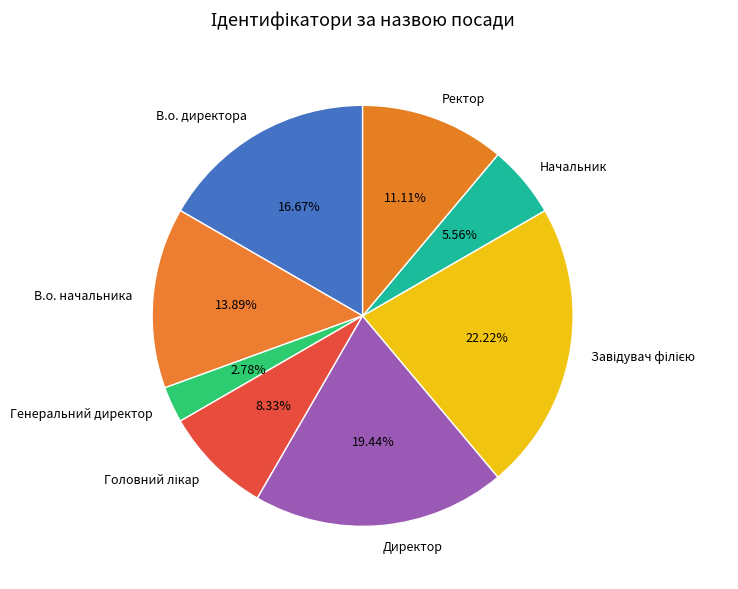

What is the ratio of the value at Директор to the value at Генеральний директор?

7.0